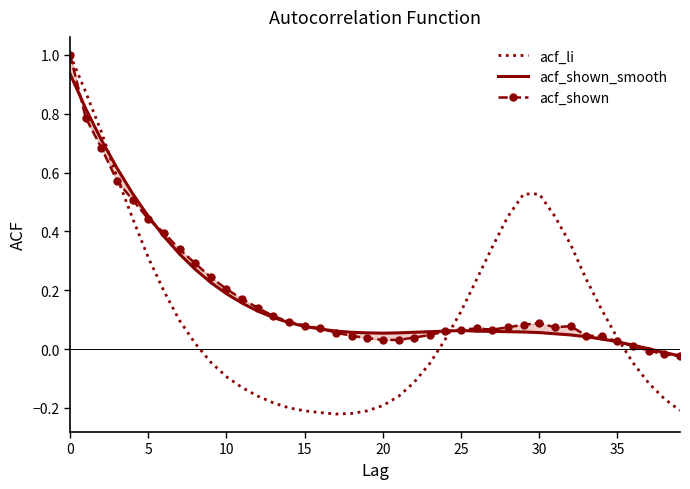

True or false: acf_shown has a value of -0.0 at 37.

False